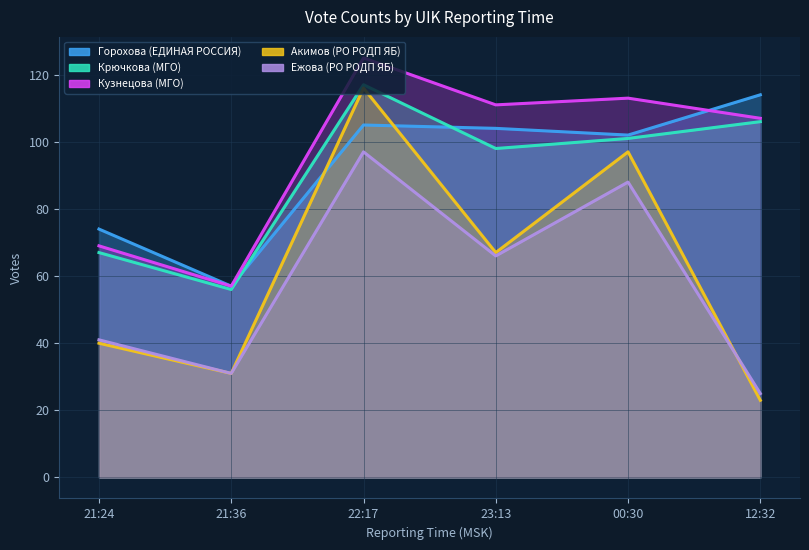

At how many categories does at least one series exceed 74?

4